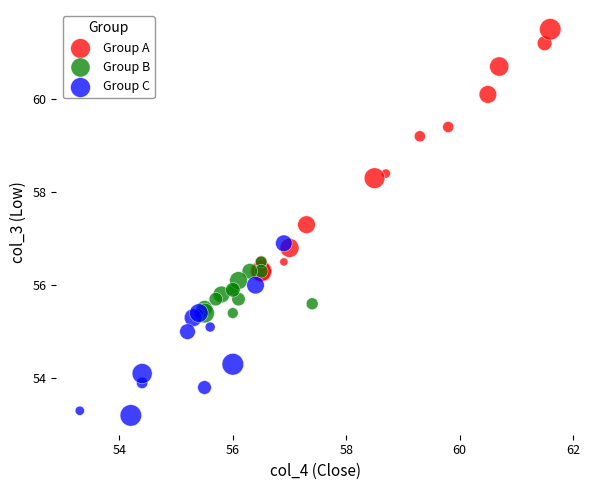

Which series contains the lowest Y value?

Group C